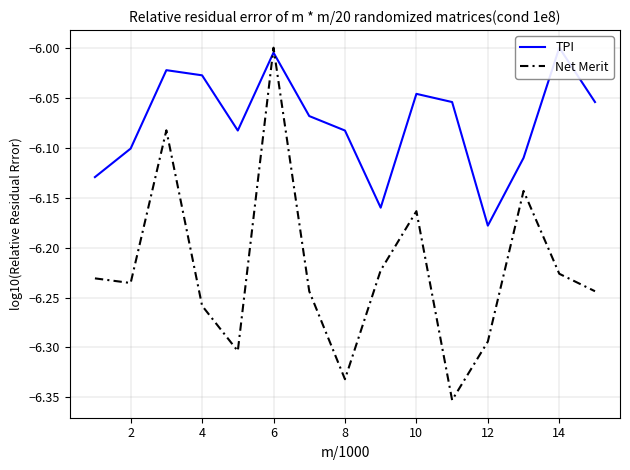

Which series ends up on top after the final intersection of TPI and Net Merit?

TPI